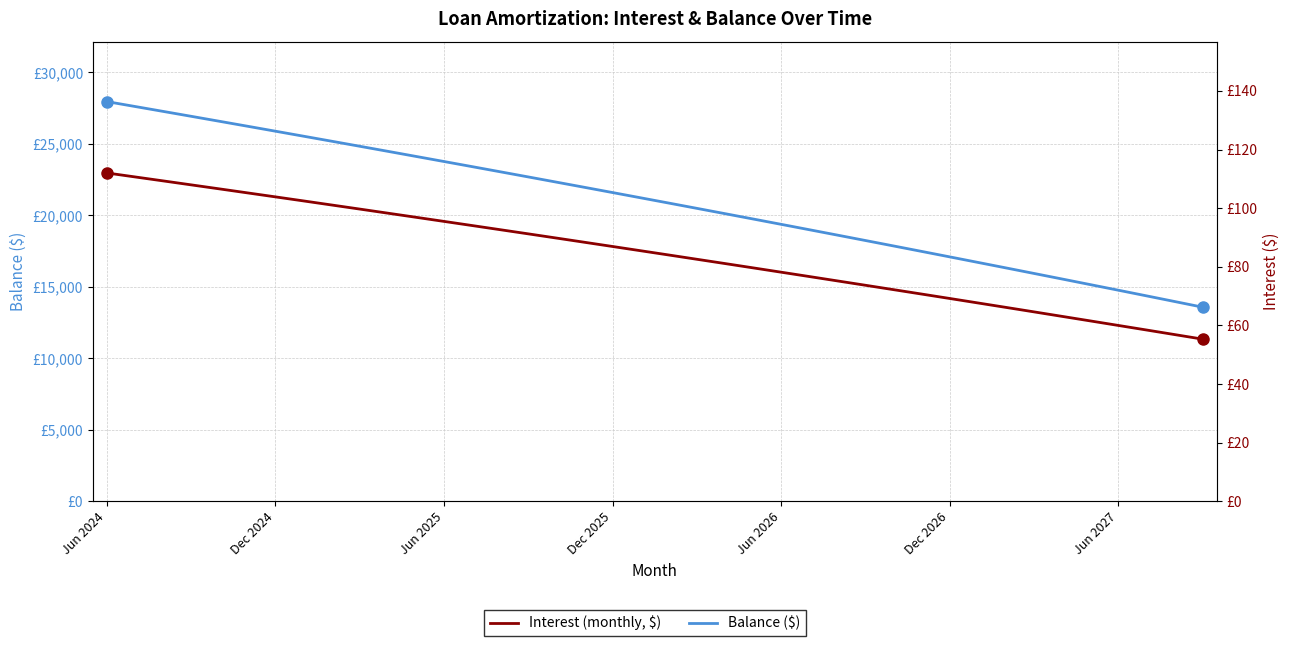

Does the chart have visible grid lines?

Yes